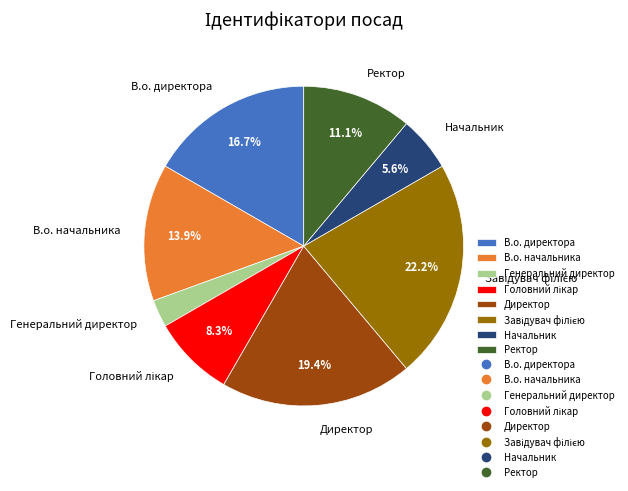

To the nearest percent, what is the average slice percentage?

12%